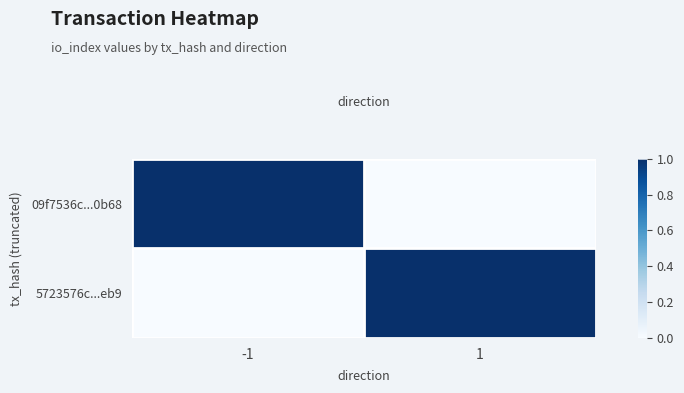

Between -1 and 1, which series saw the biggest shift?

09f7536c...0b68